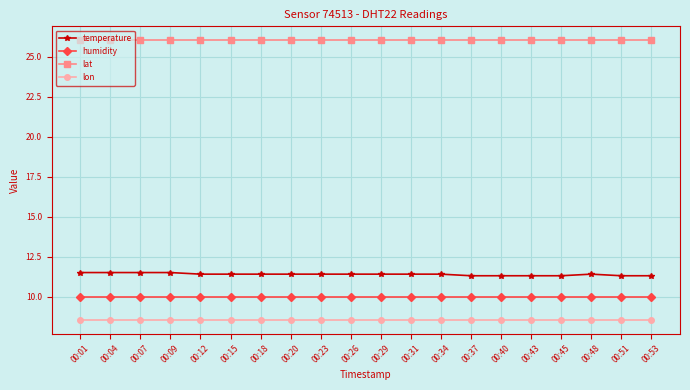

Which series has the largest range (max minus min)?

temperature